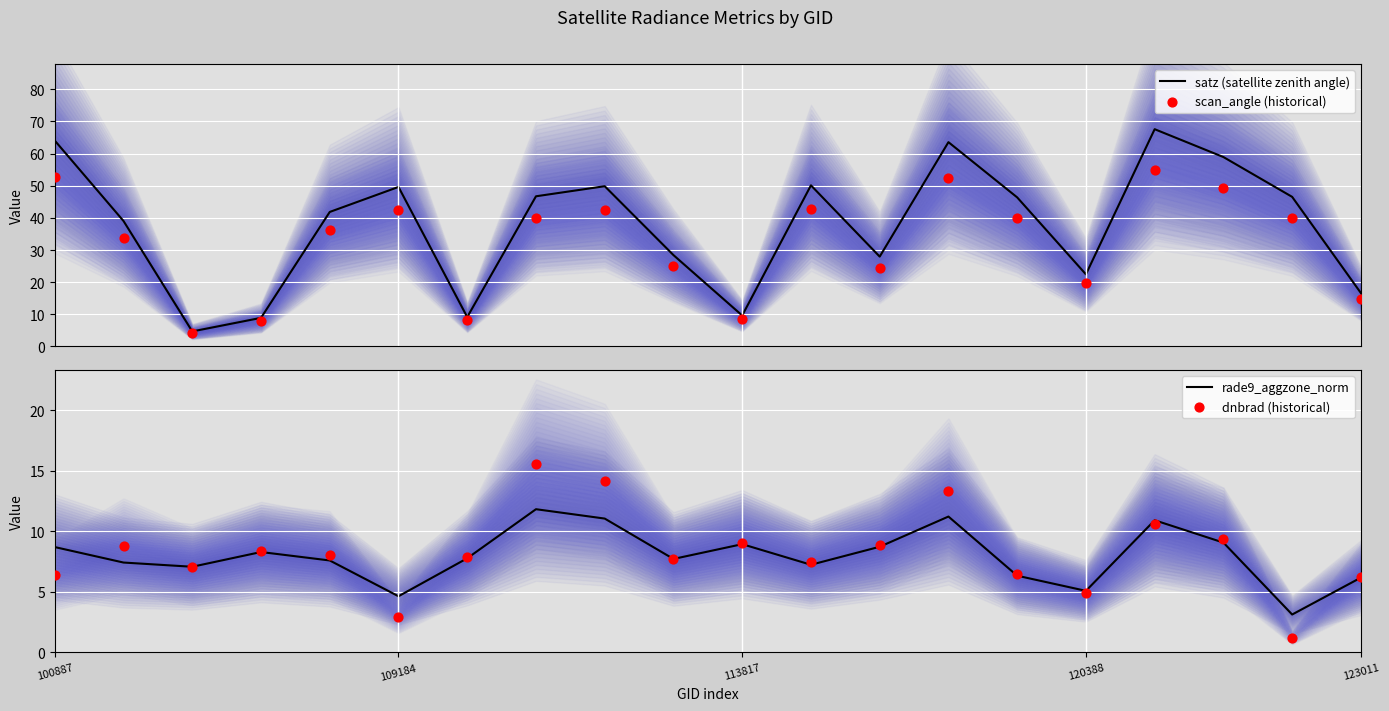

What is the lowest value of the satz (satellite zenith angle) series?

4.7